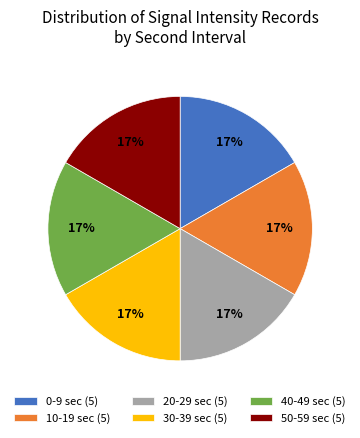

Count the number of slices in the pie.

6